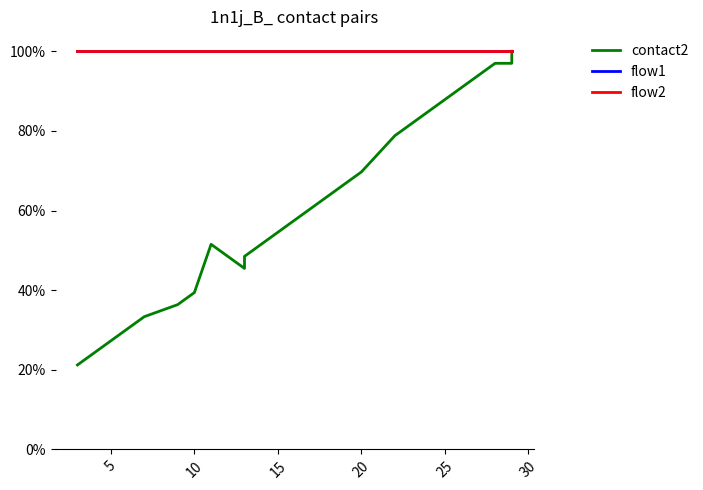

What is the sum of all flow1 values?

20.0